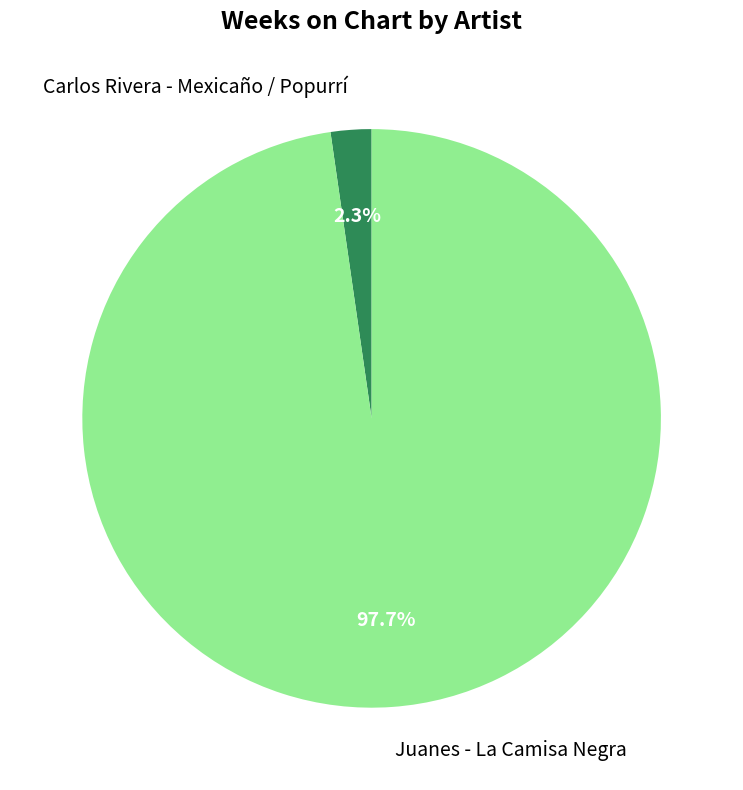

Is it true that Carlos Rivera - Mexicaño / Popurrí is 2% of the pie?

True